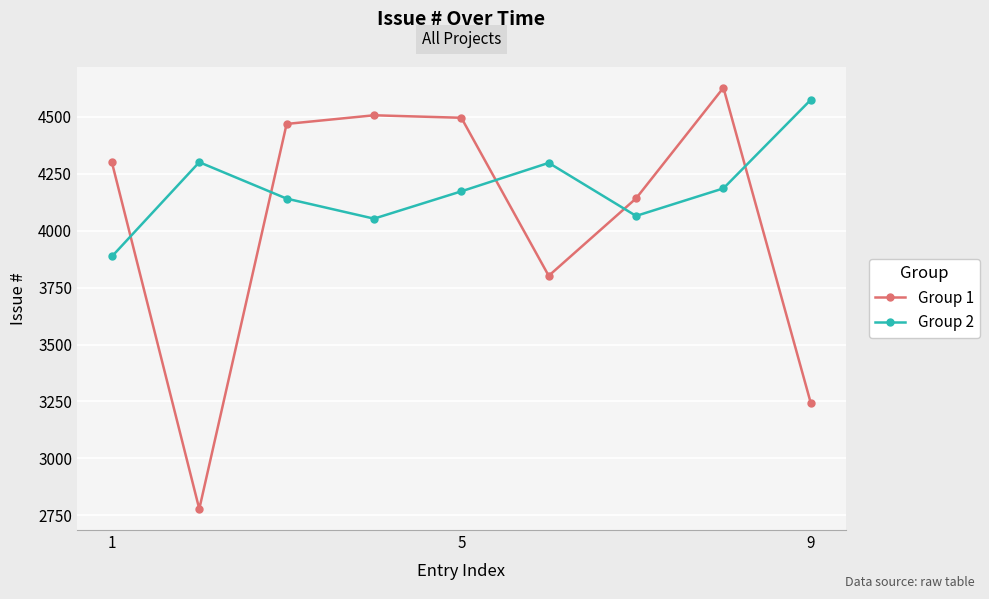

How many lines are shown in the chart?

2